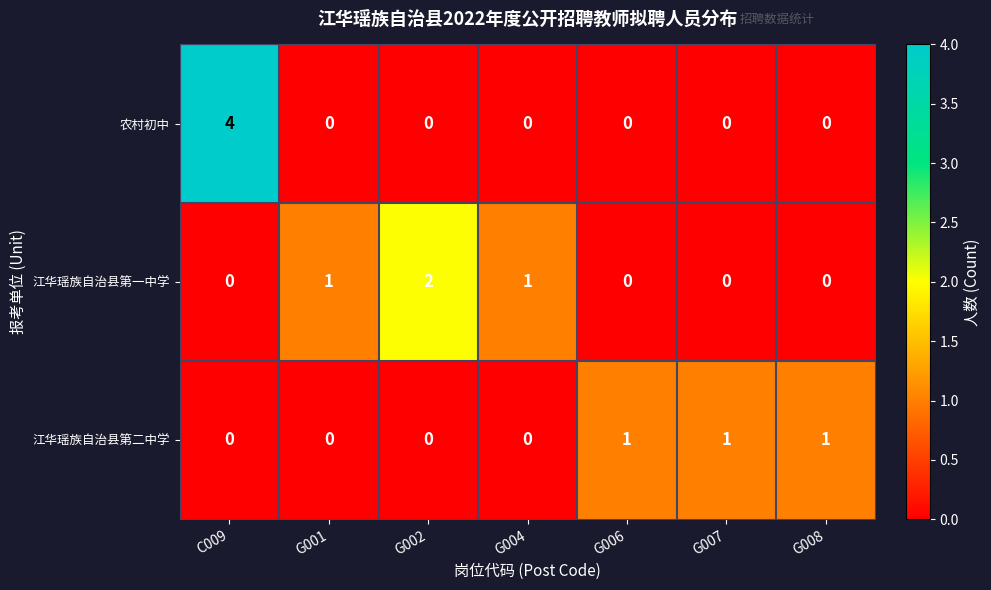

Reading left to right, what are all the values shown in this chart?

农村初中: C009=4	G001=0	G002=0	G004=0	G006=0	G007=0	G008=0
江华瑶族自治县第一中学: C009=0	G001=1	G002=2	G004=1	G006=0	G007=0	G008=0
江华瑶族自治县第二中学: C009=0	G001=0	G002=0	G004=0	G006=1	G007=1	G008=1